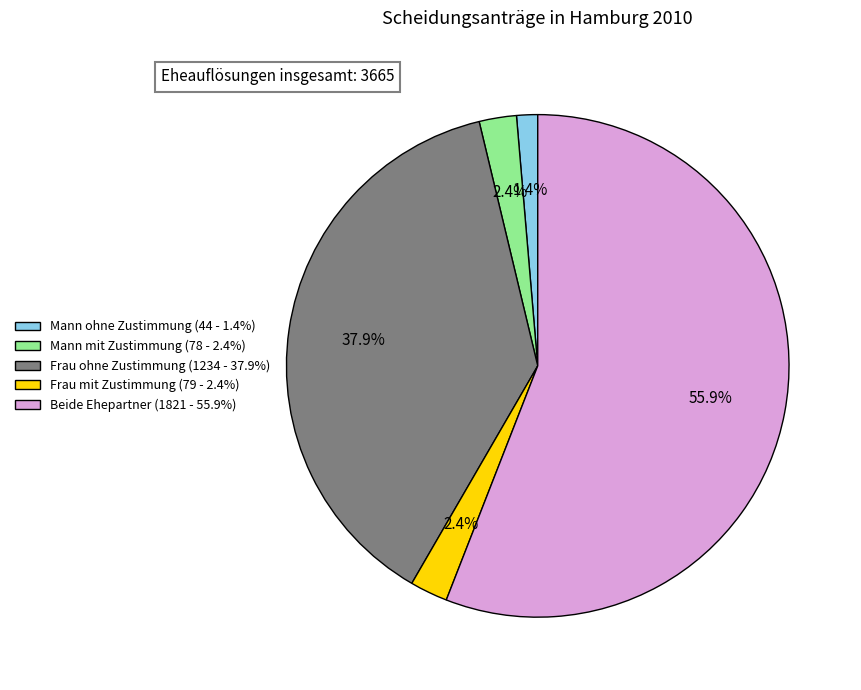

To the nearest percent, what percentage of the pie is Mann ohne Zustimmung?

1%